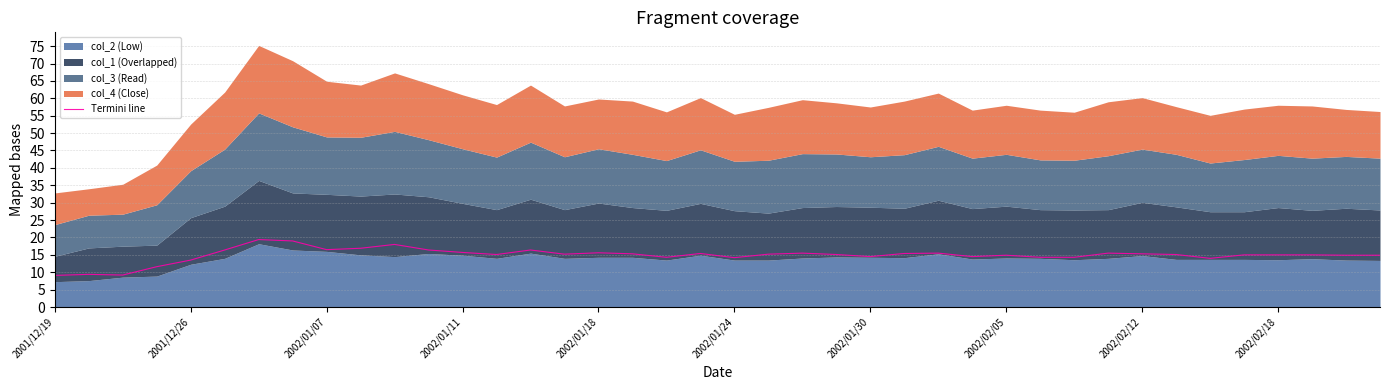

The Termini line series shows 15.7 at 2002/01/11. True or false?

True